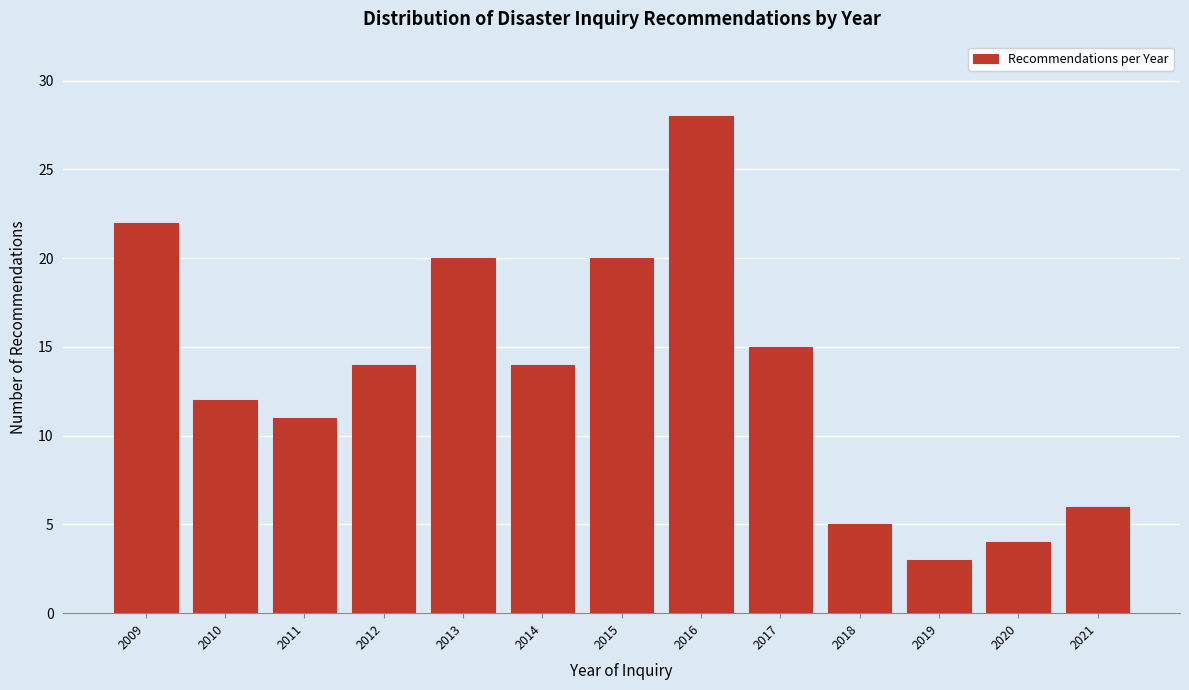

Reading right to left, transcribe all the data shown in this chart.

6	4	3	5	15	28	20	14	20	14	11	12	22